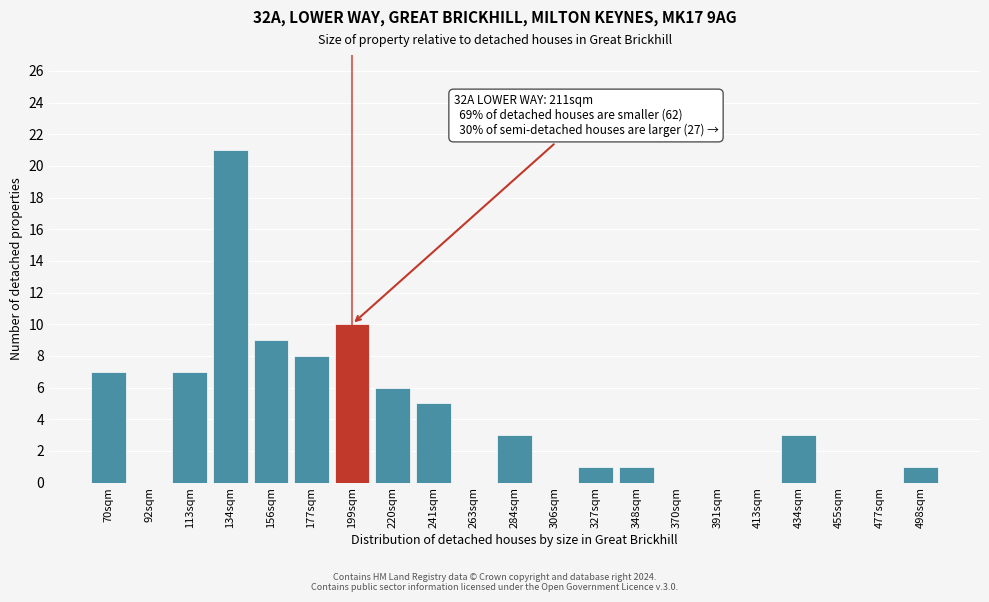

Reading left to right, what are all the values shown in this chart?

70sqm=7	92sqm=0	113sqm=7	134sqm=21	156sqm=9	177sqm=8	199sqm=10	220sqm=6	241sqm=5	263sqm=0	284sqm=3	306sqm=0	327sqm=1	348sqm=1	370sqm=0	391sqm=0	413sqm=0	434sqm=3	455sqm=0	477sqm=0	498sqm=1